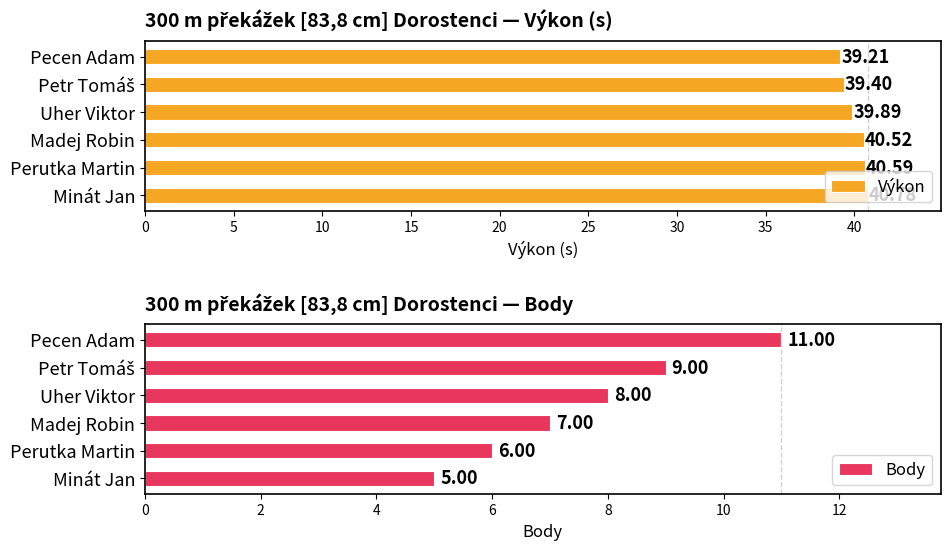

What is the lowest value of the Body series?

5